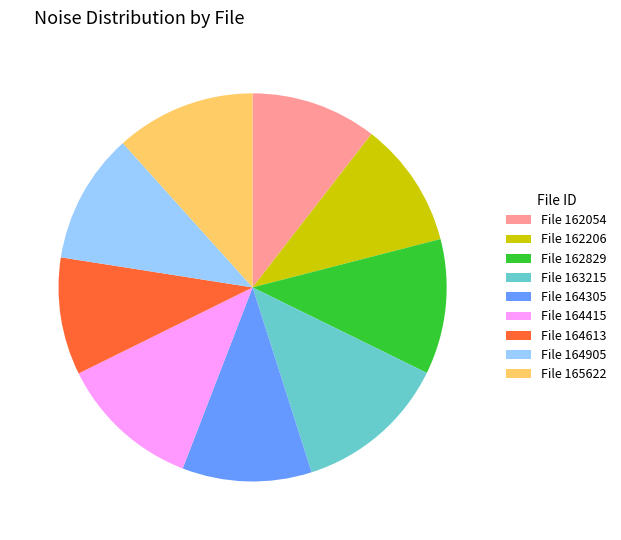

How many segments does this pie chart have?

9